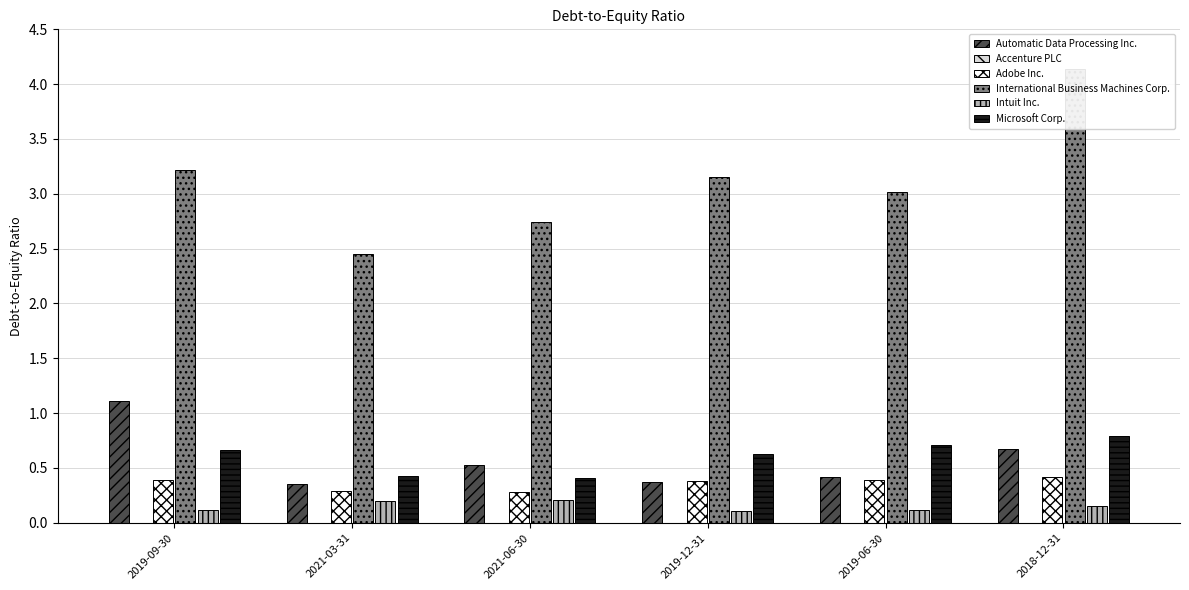

Reading left to right, what are all the values shown in this chart?

Automatic Data Processing Inc.: 2019-09-30=1.1	2021-03-31=0.3	2021-06-30=0.5	2019-12-31=0.4	2019-06-30=0.4	2018-12-31=0.7
Accenture PLC: 2019-09-30=0.0	2021-03-31=0.0	2021-06-30=0.0	2019-12-31=0.0	2019-06-30=0.0	2018-12-31=0.0
Adobe Inc.: 2019-09-30=0.4	2021-03-31=0.3	2021-06-30=0.3	2019-12-31=0.4	2019-06-30=0.4	2018-12-31=0.4
International Business Machines Corp.: 2019-09-30=3.2	2021-03-31=2.5	2021-06-30=2.7	2019-12-31=3.1	2019-06-30=3.0	2018-12-31=4.1
Intuit Inc.: 2019-09-30=0.1	2021-03-31=0.2	2021-06-30=0.2	2019-12-31=0.1	2019-06-30=0.1	2018-12-31=0.1
Microsoft Corp.: 2019-09-30=0.7	2021-03-31=0.4	2021-06-30=0.4	2019-12-31=0.6	2019-06-30=0.7	2018-12-31=0.8